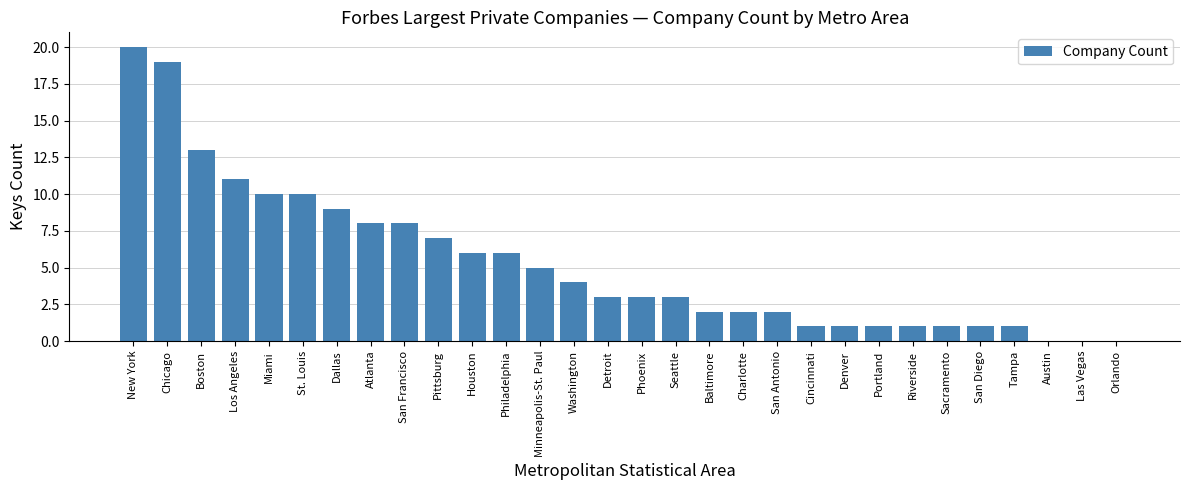

Read the value at Pittsburg.

7